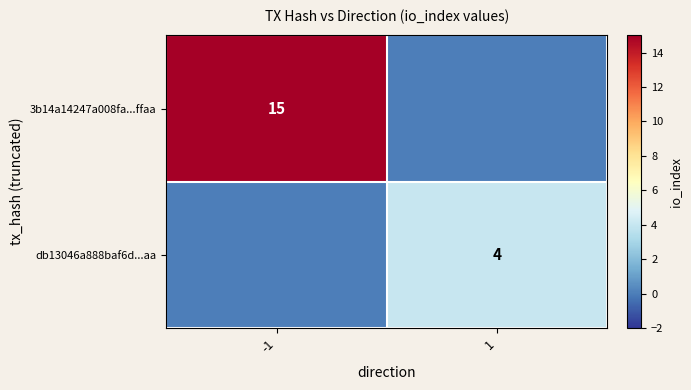

Is it true that db13046a888baf6d...aa equals 7 at 1?

False